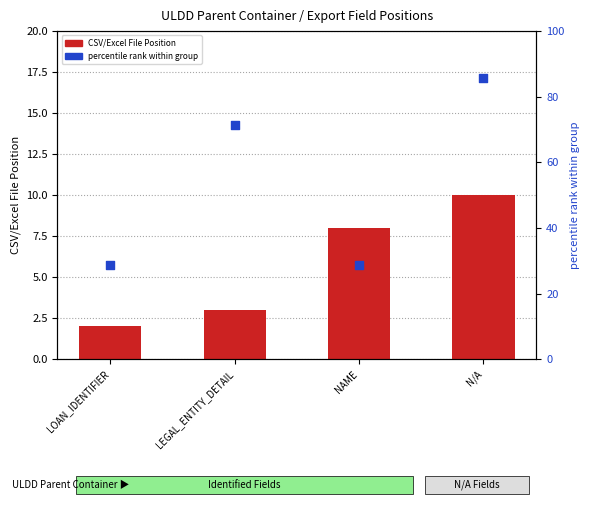

Which series contains the highest Y value?

percentile rank within group